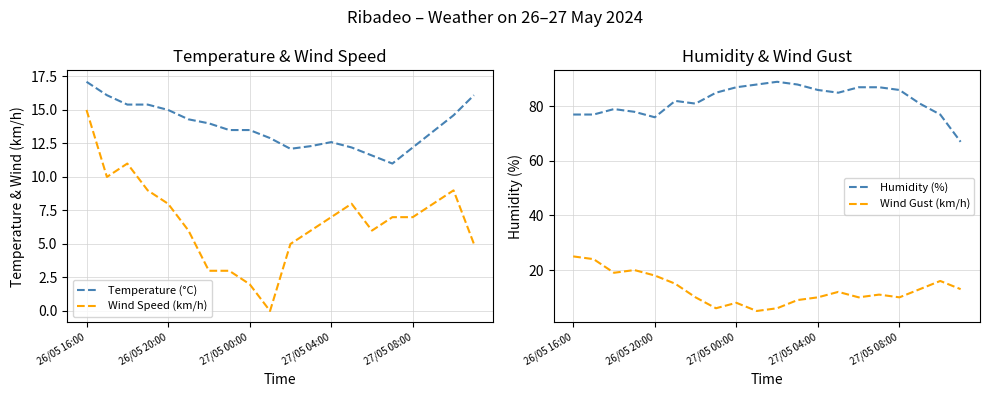

True or false: Wind Gust (km/h) and Humidity (%) intersect in this chart.

False